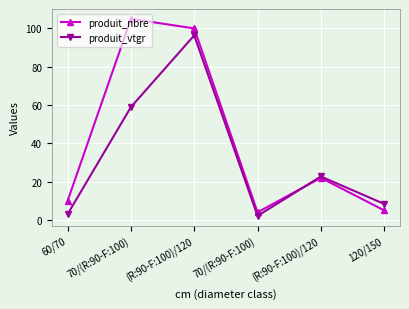

Reading left to right, list all the values displayed in this chart.

produit_nbre: 60/70=10.0	70/(R:90-F:100)=105.0	(R:90-F:100)/120=100.0	70/(R:90-F:100)=4.0	(R:90-F:100)/120=22.0	120/150=5.0
produit_vtgr: 60/70=3.0	70/(R:90-F:100)=58.9	(R:90-F:100)/120=96.4	70/(R:90-F:100)=2.1	(R:90-F:100)/120=22.7	120/150=8.4